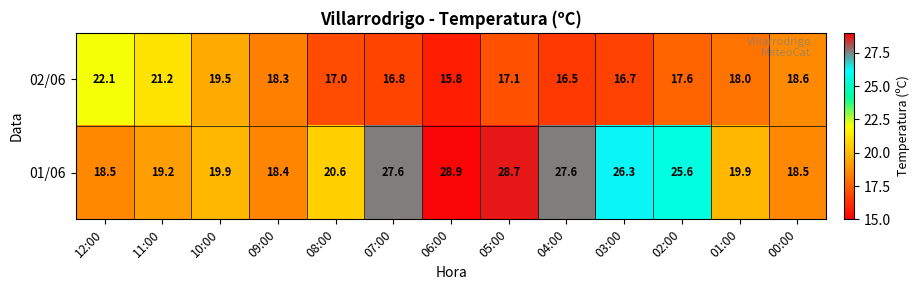

Reading left to right, transcribe all the data shown in this chart.

02/06: 12:00=22.1	11:00=21.2	10:00=19.5	09:00=18.3	08:00=17.0	07:00=16.8	06:00=15.8	05:00=17.1	04:00=16.5	03:00=16.7	02:00=17.6	01:00=18.0	00:00=18.6
01/06: 12:00=18.5	11:00=19.2	10:00=19.9	09:00=18.4	08:00=20.6	07:00=27.6	06:00=28.9	05:00=28.7	04:00=27.6	03:00=26.3	02:00=25.6	01:00=19.9	00:00=18.5